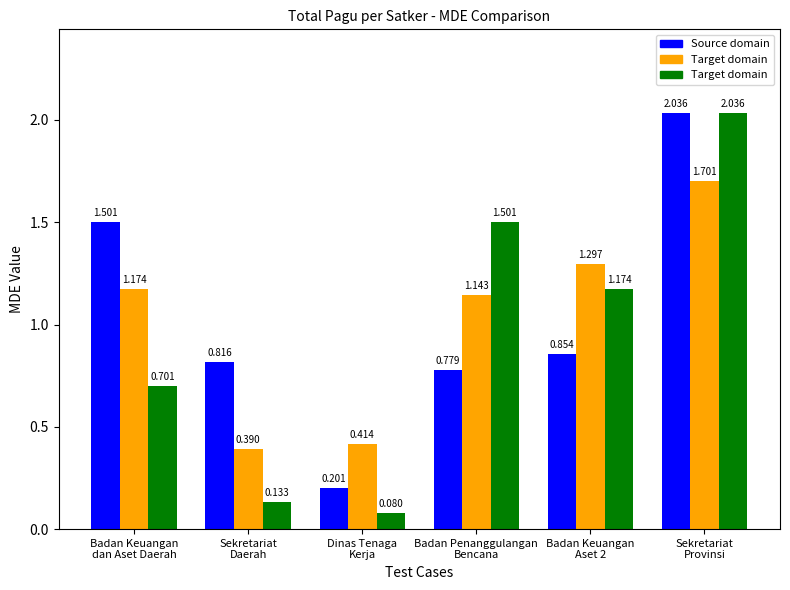

The Source domain series shows 1.5 at Badan Keuangan
dan Aset Daerah. True or false?

True